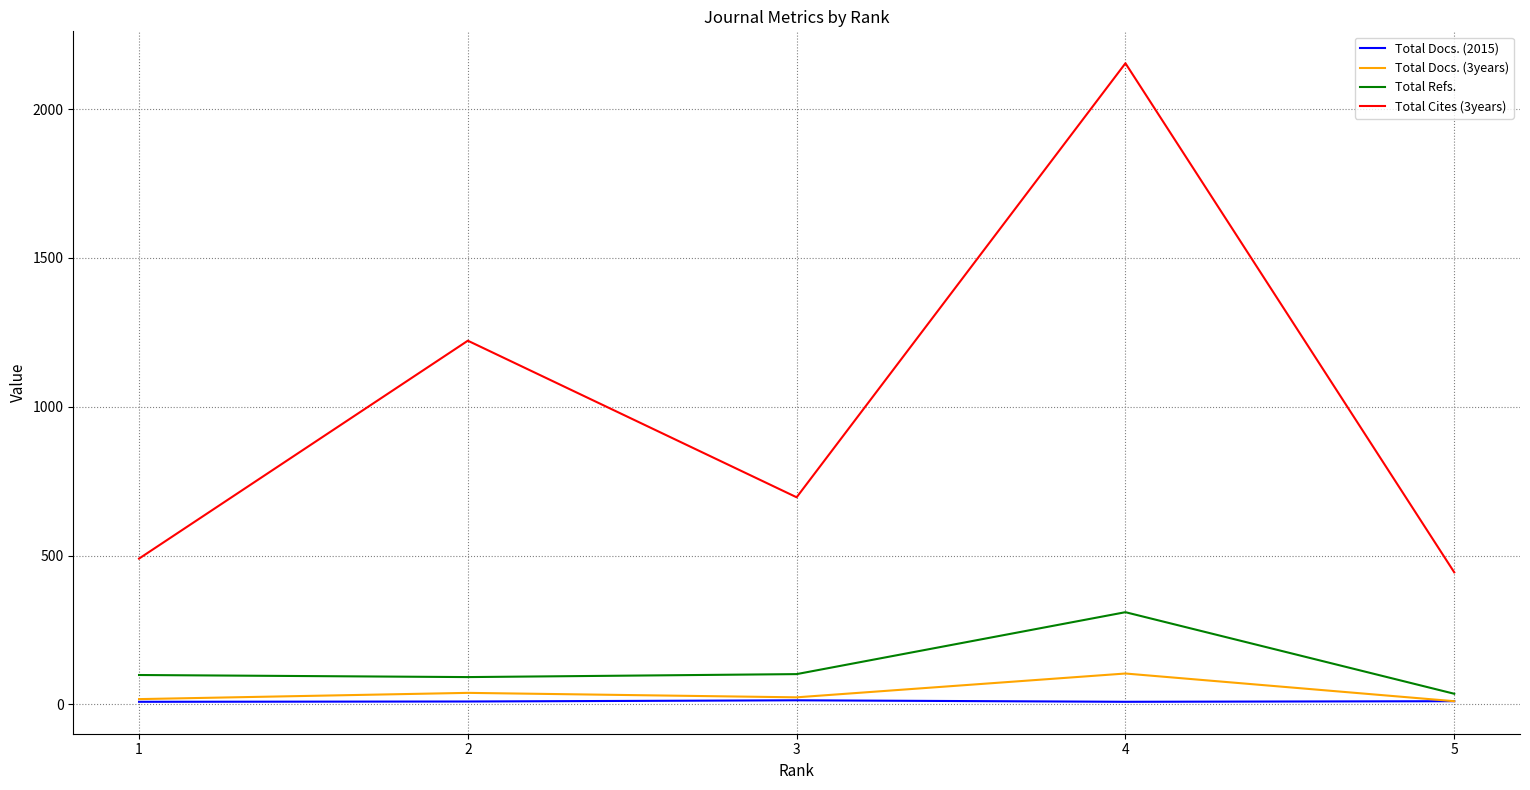

How many lines are shown in the chart?

4